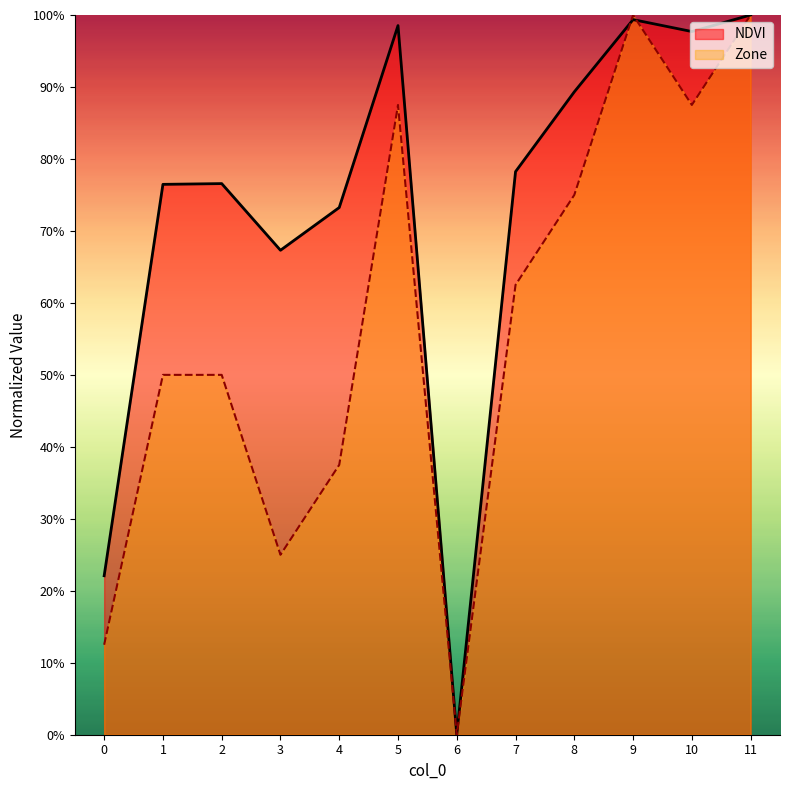

Which series has the largest range (max minus min)?

NDVI